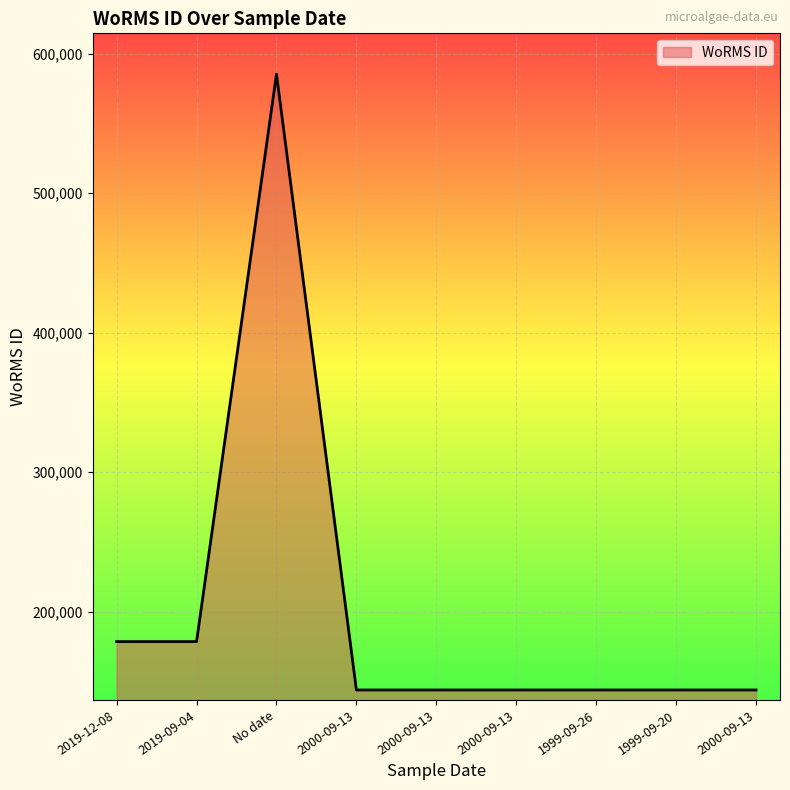

Does the chart display data point markers on the line(s)?

No